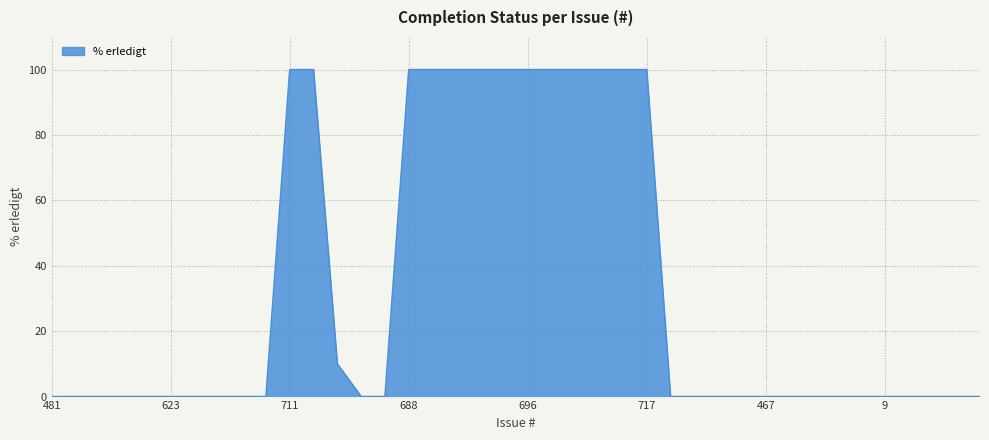

How many distinct data groups are displayed?

1